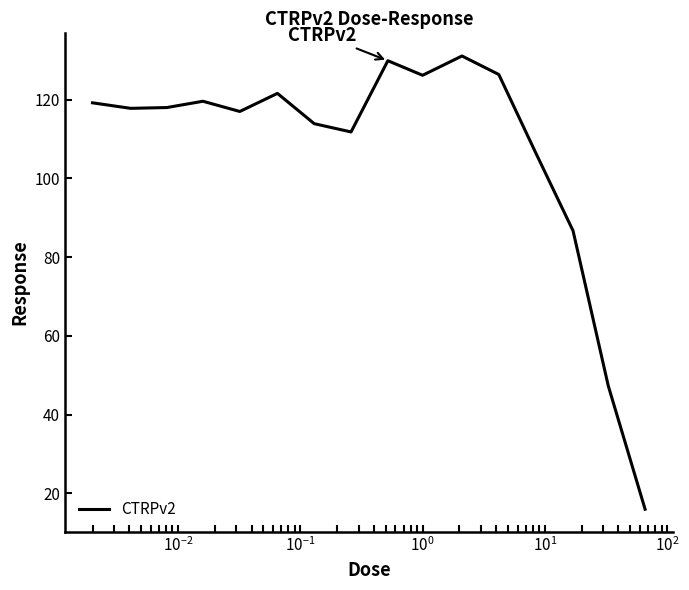

What is the smallest value displayed?

15.9